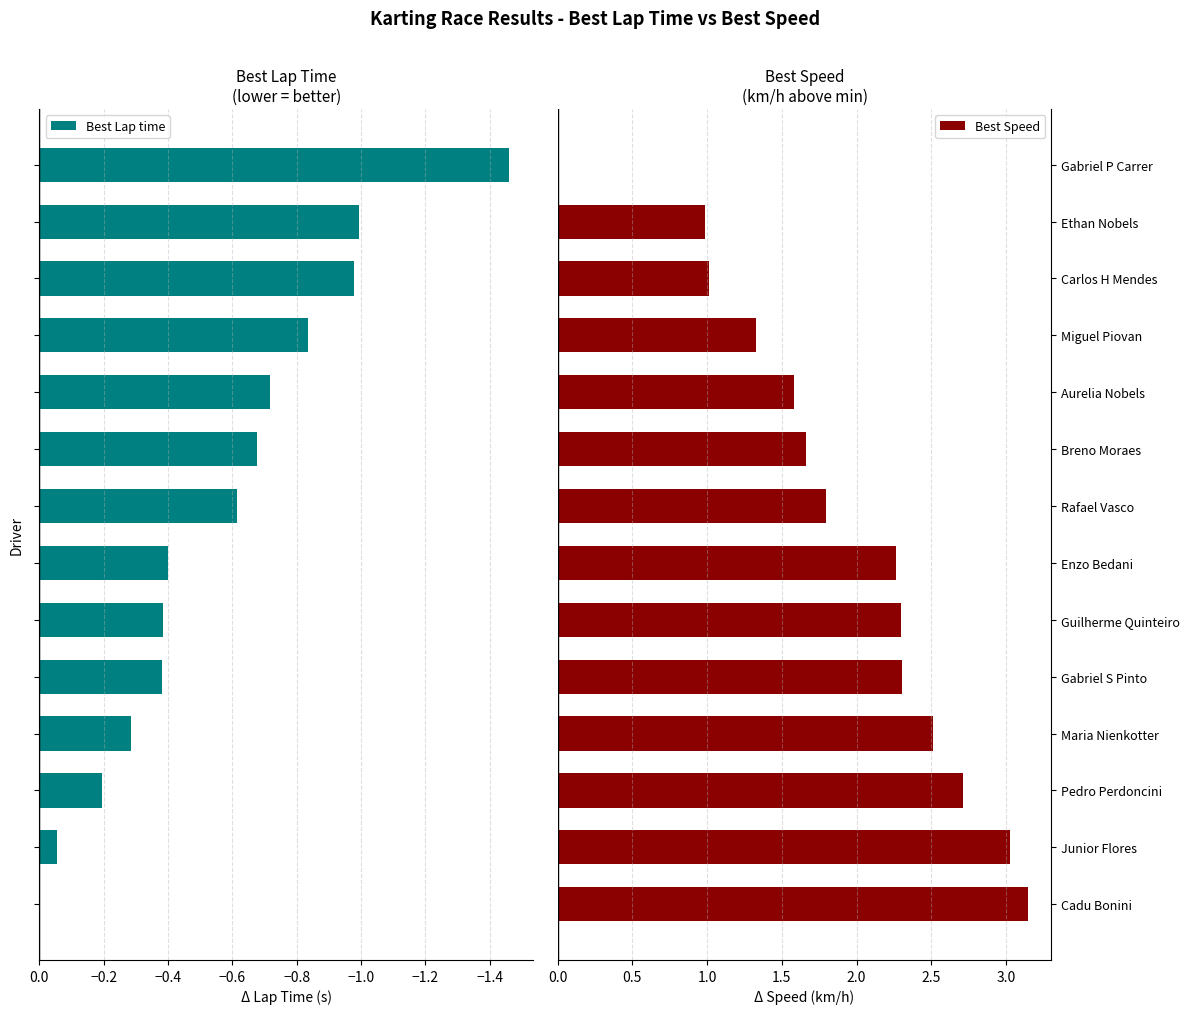

The Best Speed series shows 3.1 at Rafael Vasco. True or false?

False